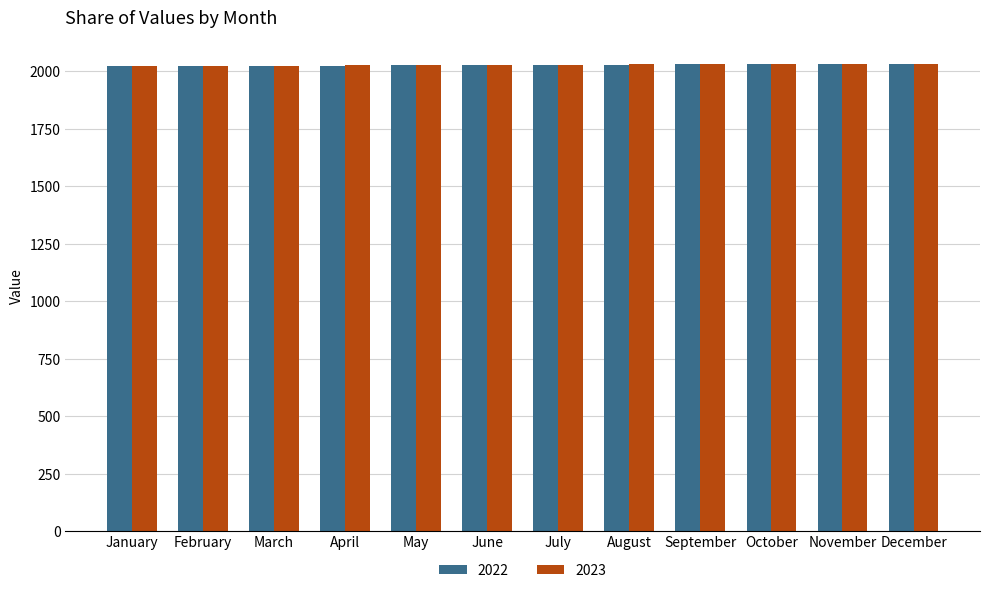

The value of 2022 at January is 2670. True or false?

False